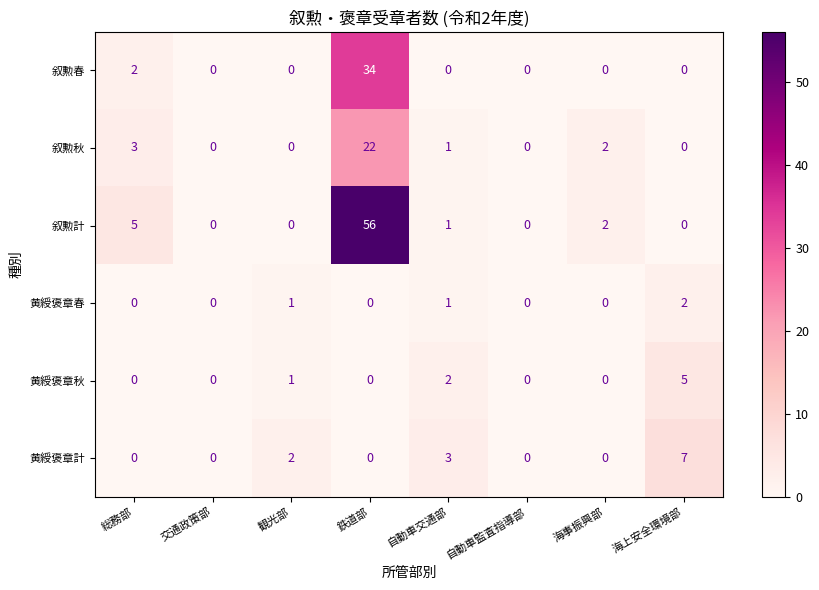

Which series has the largest total across all categories?

叙勲計